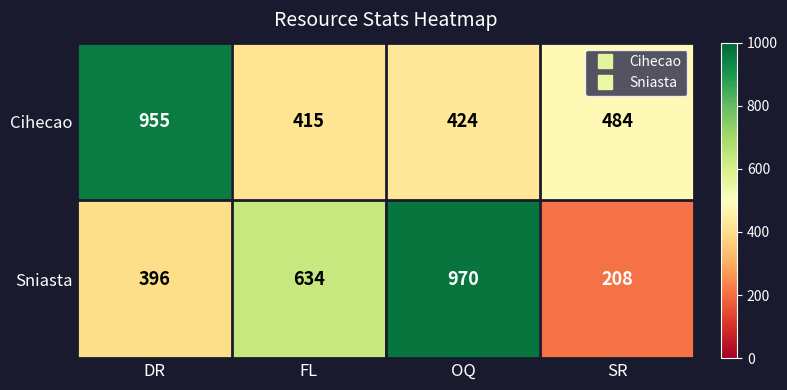

How many categories are shown in the chart?

4